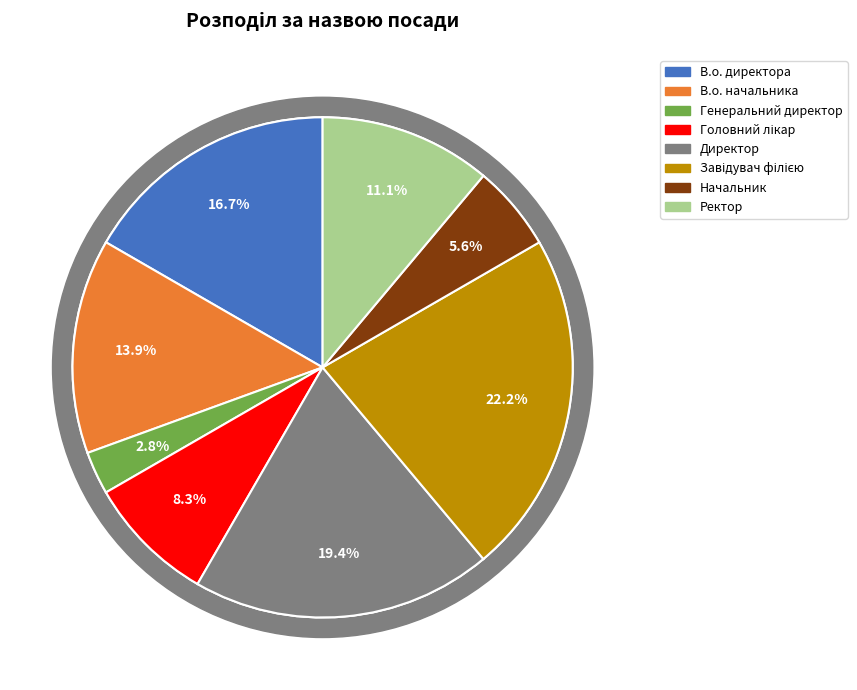

What percentage is the В.о. директора slice, to the nearest percent?

17%